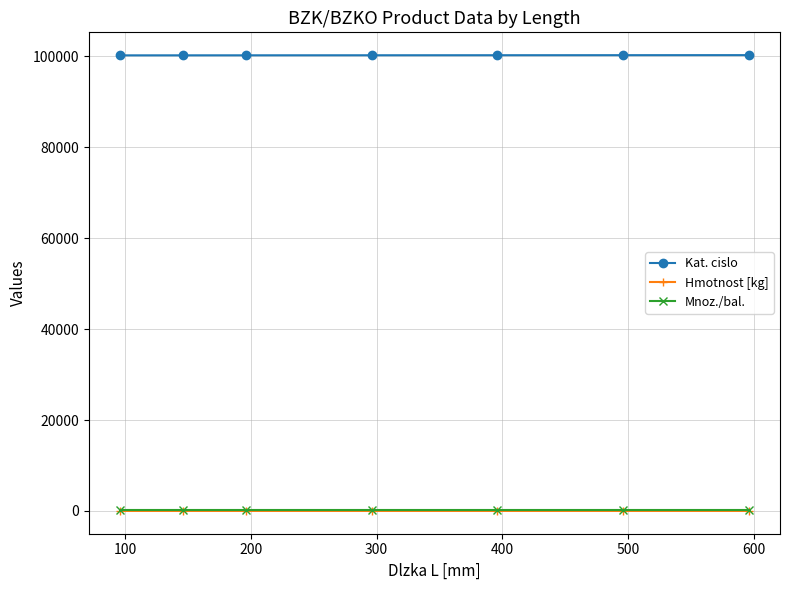

What is the value of the Hmotnost [kg] point at the 7th from the left?

0.2